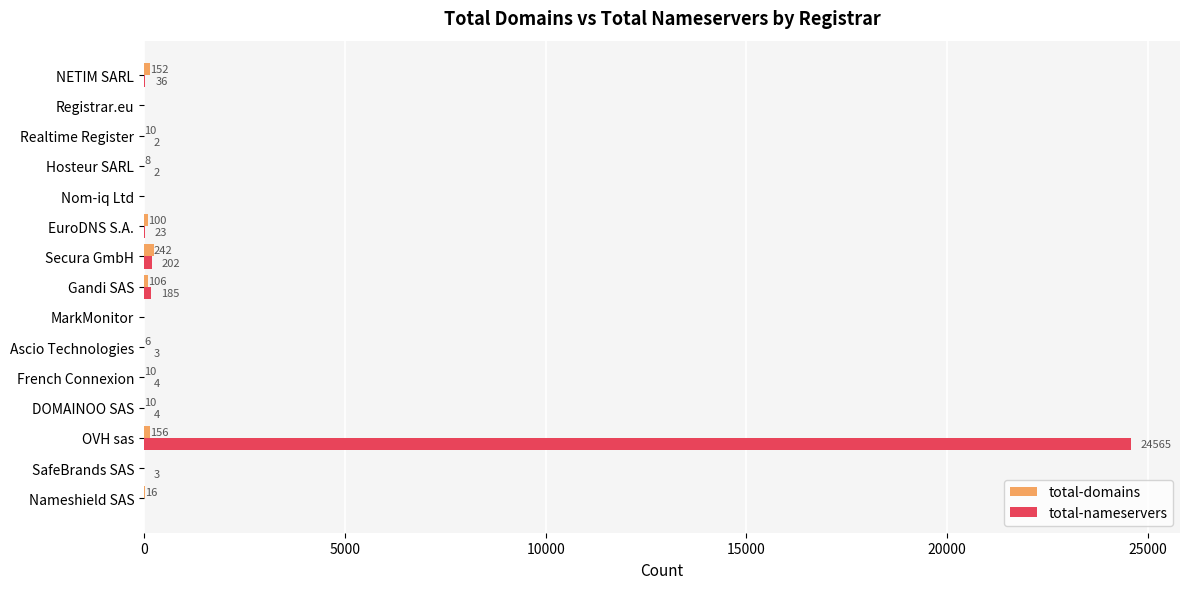

At which category is the sum across all series the highest?

OVH sas